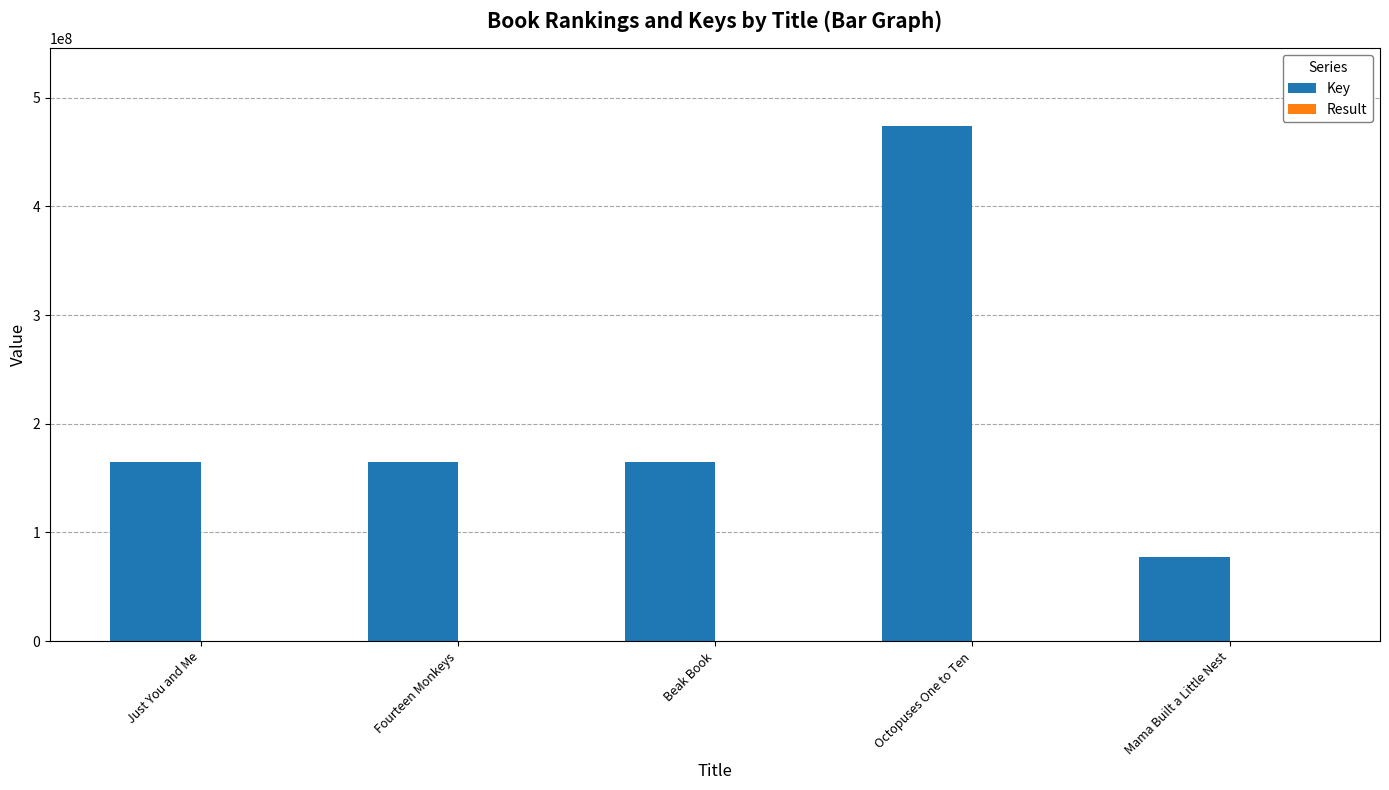

Which series changed the most between Just You and Me and Octopuses One to Ten?

Key